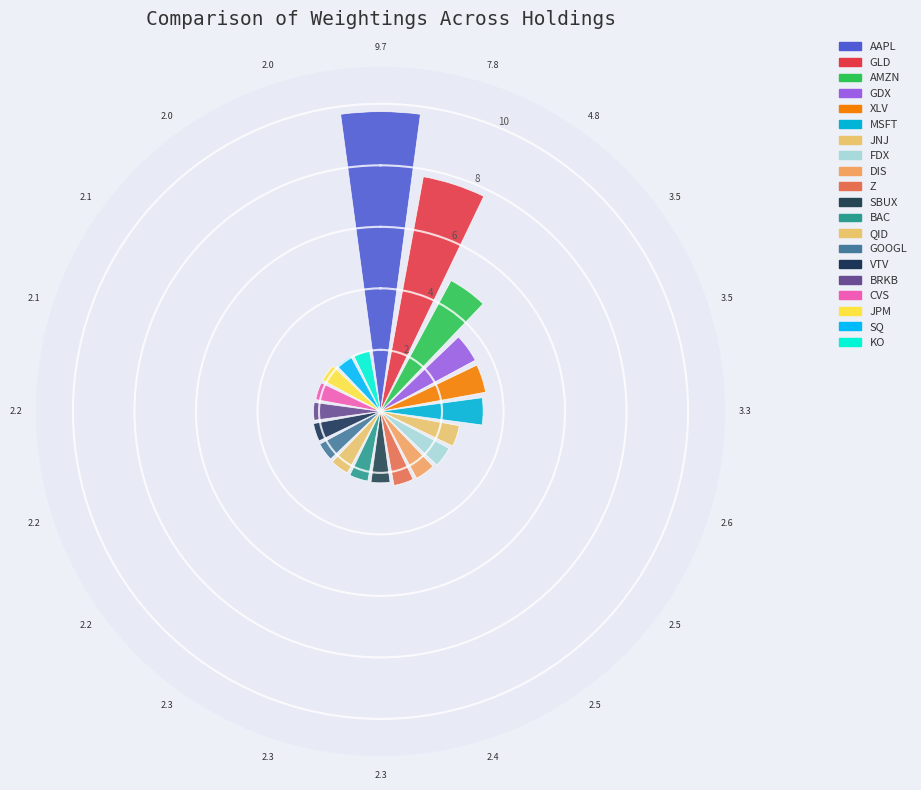

Which category has the biggest portion of the pie?

AAPL